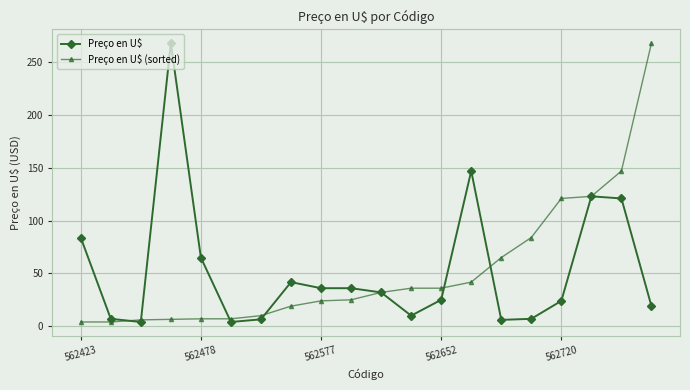

What is the value of the Preço en U$ point at the 2nd from the left?

7.0